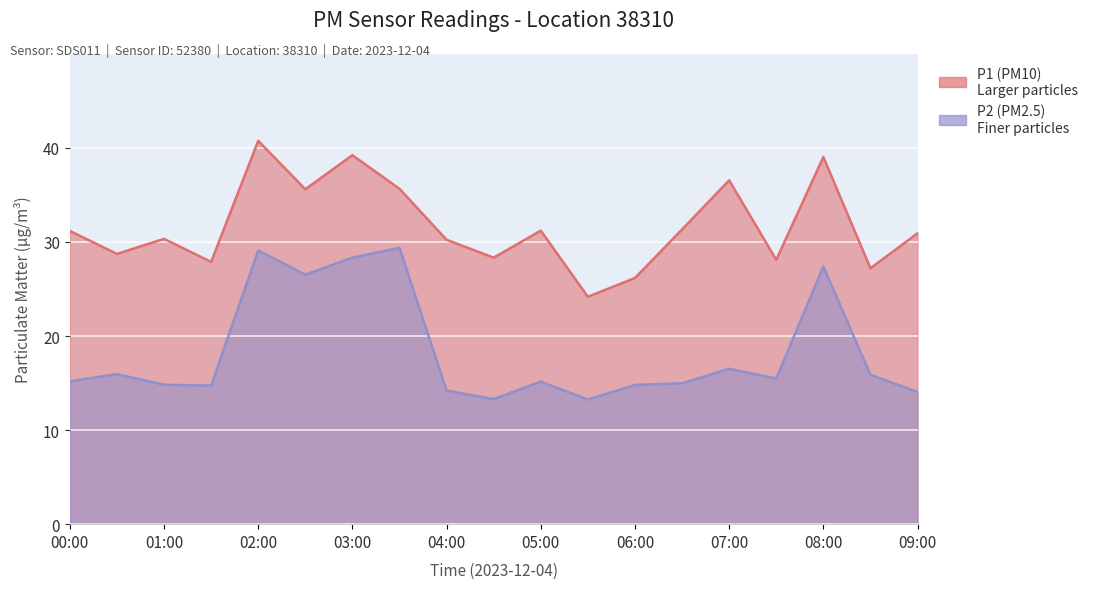

Where is the first local maximum for P2?

00:30